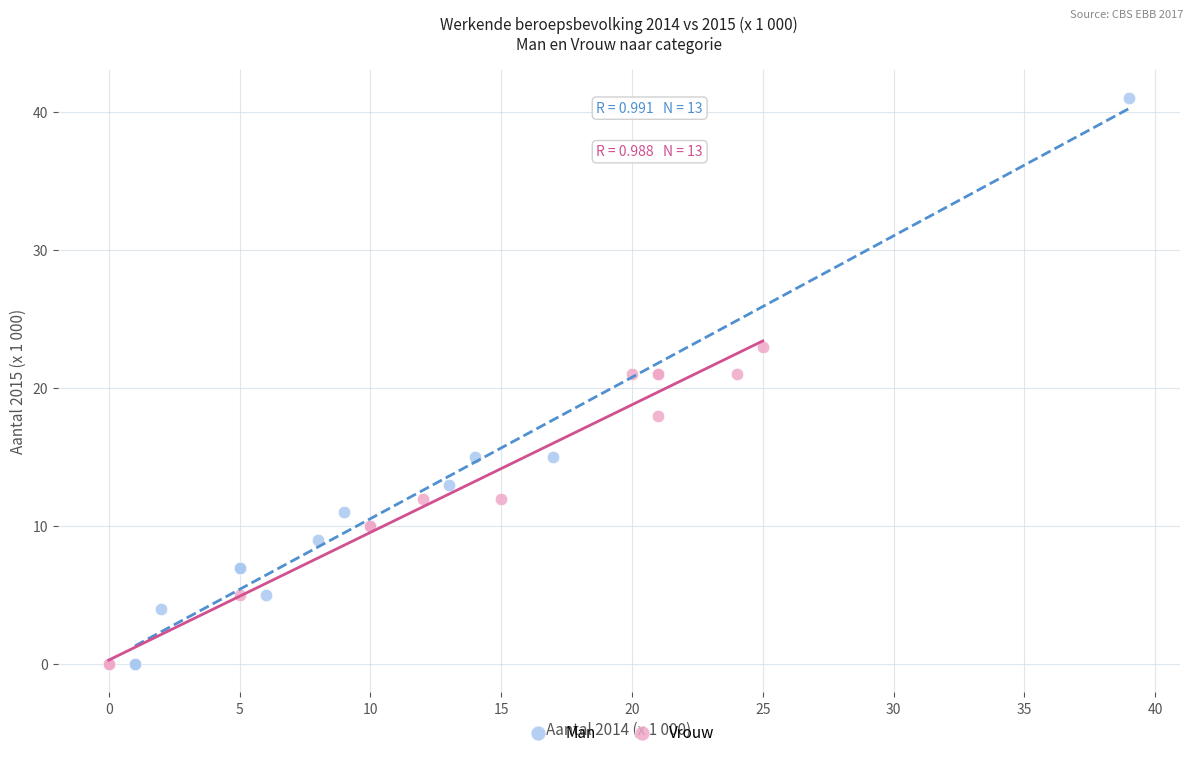

Which series contains the highest Y value?

Man